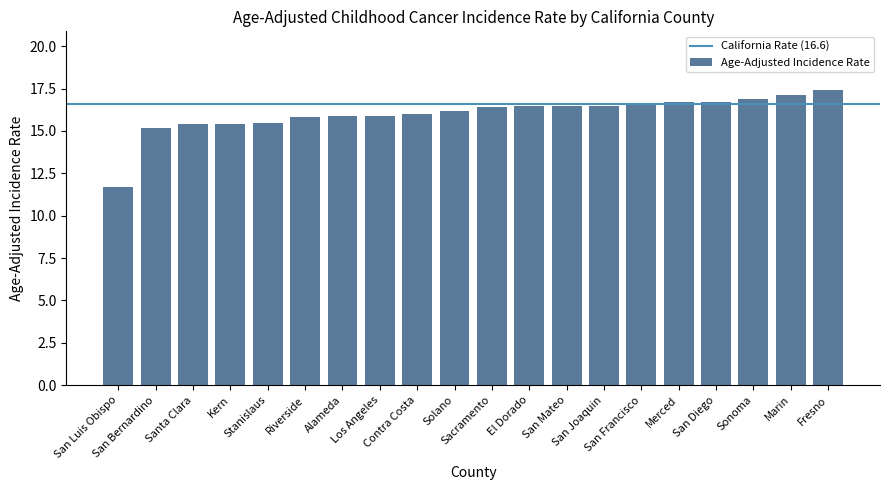

How many series are shown in this chart?

1